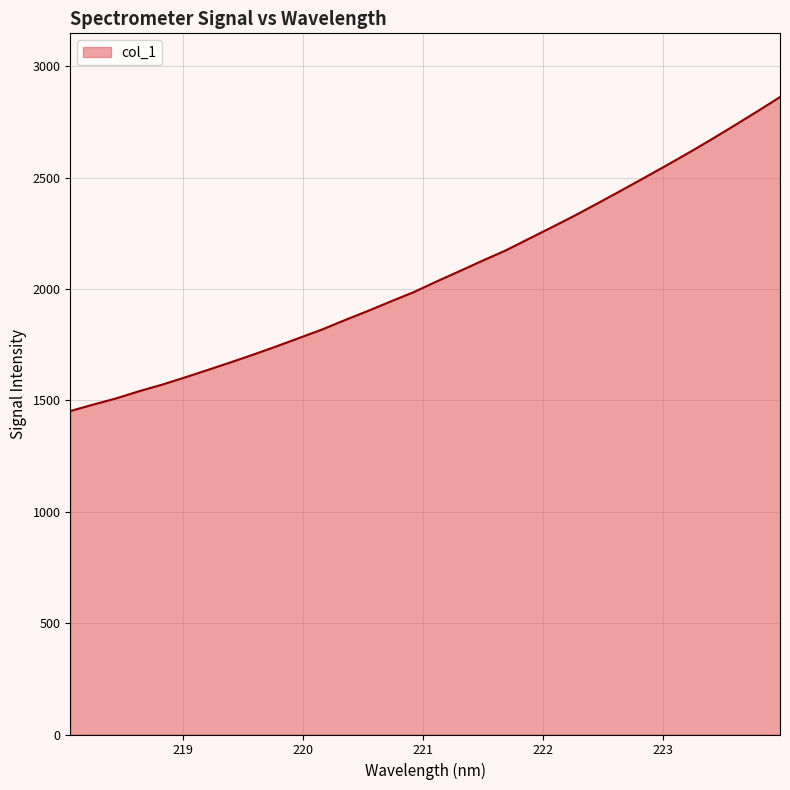

How many categories are shown in the chart?

32